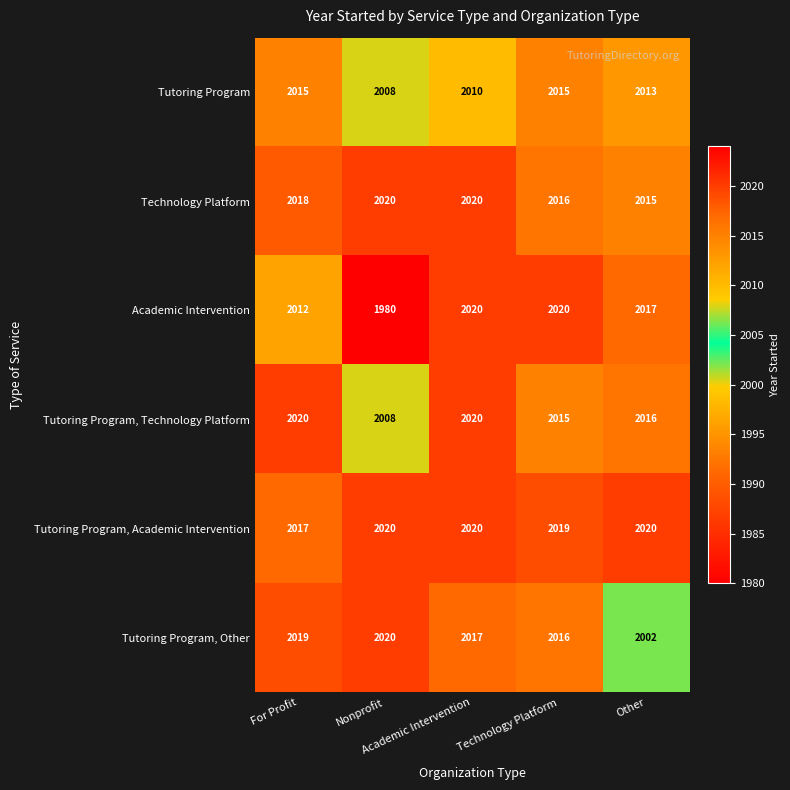

What is the sum of all Tutoring Program values?

10061